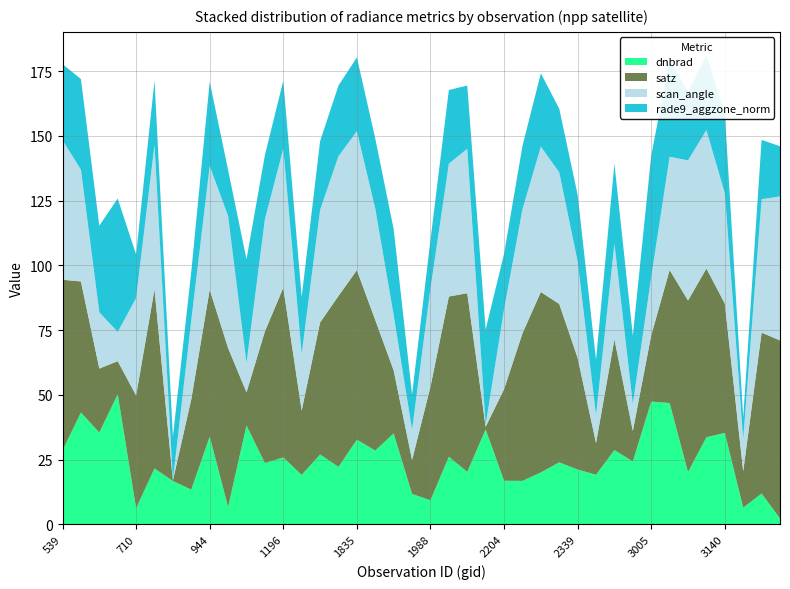

Reading left to right, list all the values displayed in this chart.

dnbrad: 539=28.5	593=43.2	629=35.4	665=50.2	710=6.2	764=21.6	872=16.7	908=13.4	944=33.9	998=6.7	1070=38.2	1142=23.7	1196=25.8	1745=19.1	1781=27.0	1817=22.2	1835=32.7	1880=28.5	1916=35.1	1943=11.7	1988=9.3	2024=26.1	2042=20.2	2168=36.7	2204=16.8	2240=16.8	2285=20.0	2303=23.9	2339=21.2	2366=19.1	2951=28.7	2978=24.3	3005=47.4	3041=46.8	3077=20.2	3095=33.6	3140=35.3	3203=6.4	3239=11.9	3257=2.2
satz: 539=65.9	593=50.6	629=24.7	665=12.8	710=43.6	764=69.1	872=0.2	908=35.0	944=56.7	998=61.4	1070=12.8	1142=50.8	1196=65.5	1745=24.9	1781=51.0	1817=66.0	1835=65.5	1880=50.4	1916=24.3	1943=13.2	1988=43.9	2024=61.9	2042=69.0	2168=1.0	2204=35.3	2240=57.0	2285=69.7	2303=61.2	2339=43.1	2366=12.3	2951=42.8	2978=11.8	3005=25.6	3041=51.4	3077=66.3	3095=65.2	3140=49.9	3203=14.1	3239=62.2	3257=68.8
scan_angle: 539=53.9	593=43.2	629=21.7	665=11.3	710=37.6	764=55.8	872=0.2	908=30.5	944=47.8	998=51.0	1070=11.3	1142=43.3	1196=53.7	1745=21.9	1781=43.4	1817=54.0	1835=53.6	1880=43.0	1916=21.4	1943=11.6	1988=37.8	2024=51.3	2042=55.8	2168=0.9	2204=30.8	2240=47.9	2285=56.1	2303=50.8	2339=37.2	2366=10.8	2951=37.0	2978=10.4	3005=22.5	3041=43.7	3077=54.1	3095=53.4	3140=42.6	3203=12.4	3239=51.5	3257=55.6
rade9_aggzone_norm: 539=29.4	593=35.0	629=33.5	665=51.5	710=16.8	764=24.8	872=16.7	908=18.8	944=32.6	998=17.8	1070=40.1	1142=24.7	1196=26.3	1745=22.0	1781=26.5	1817=27.3	1835=28.5	1880=27.1	1916=33.2	1943=13.6	1988=18.8	2024=28.4	2042=24.4	2168=36.7	2204=21.5	2240=24.5	2285=28.3	2303=24.6	2339=25.7	2366=21.3	2951=30.8	2978=26.4	3005=46.9	3041=37.3	3077=26.6	3095=28.9	3140=31.0	3203=8.4	3239=22.9	3257=19.4